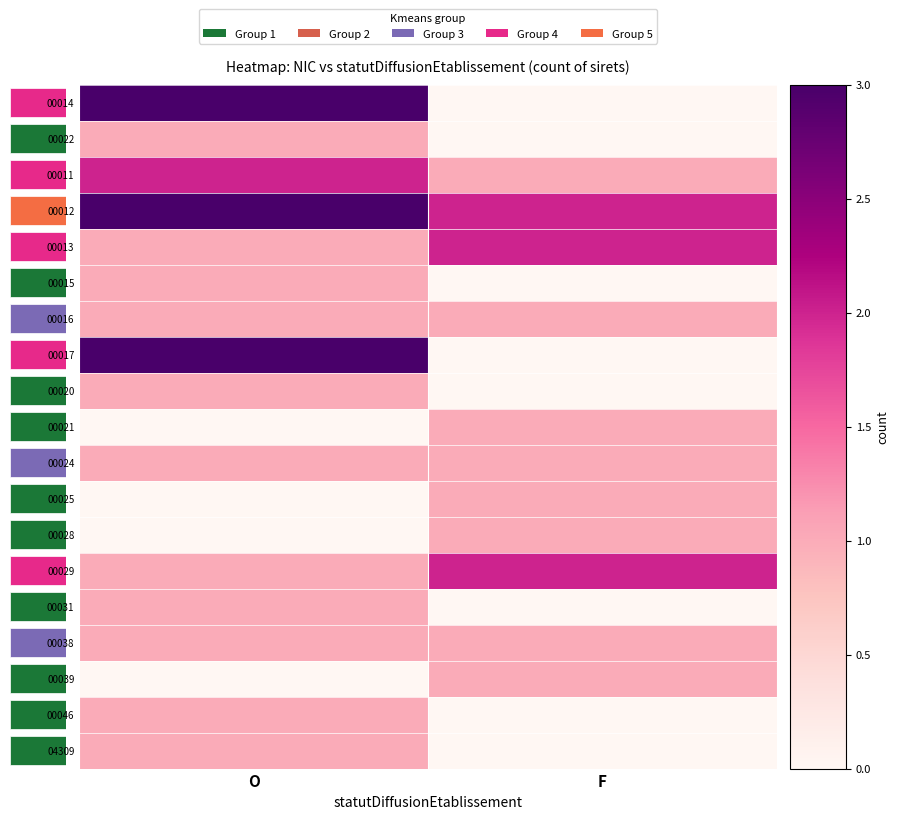

How many distinct data groups are displayed?

19